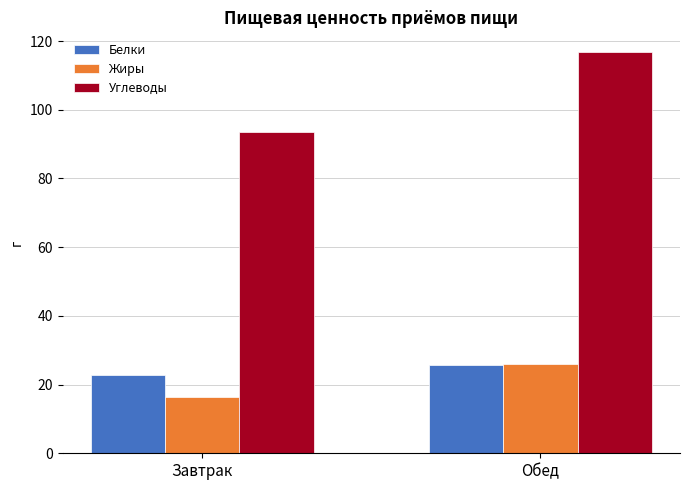

How many values in the Углеводы series are below 116?

1